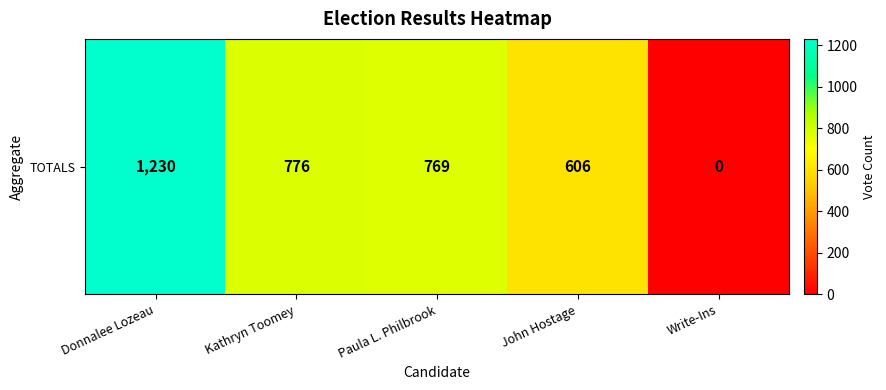

Between Kathryn Toomey and John Hostage, which is larger?

Kathryn Toomey